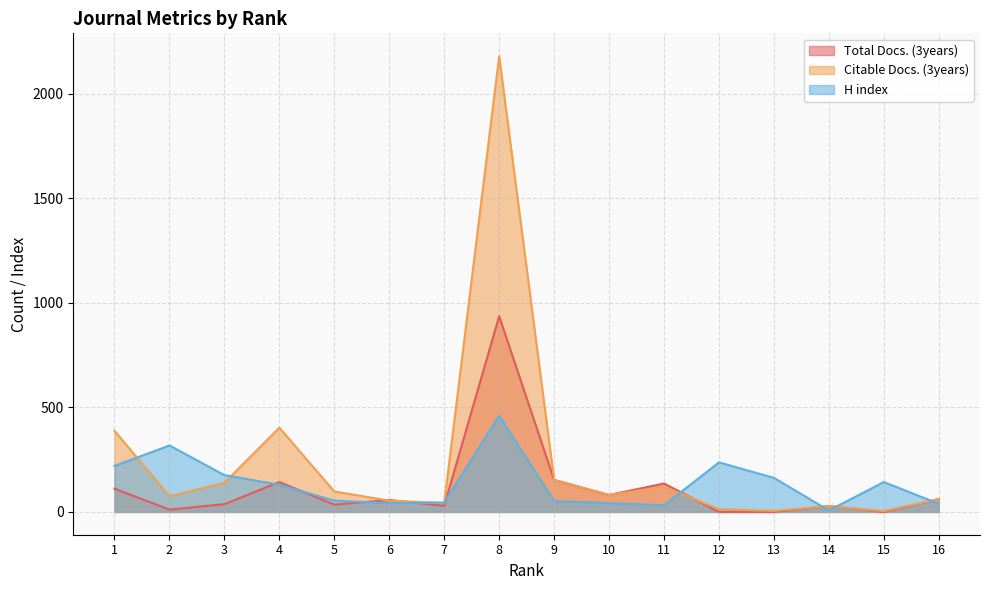

What is the difference between the Citable Docs. (3years) values at 2 and 7?

33